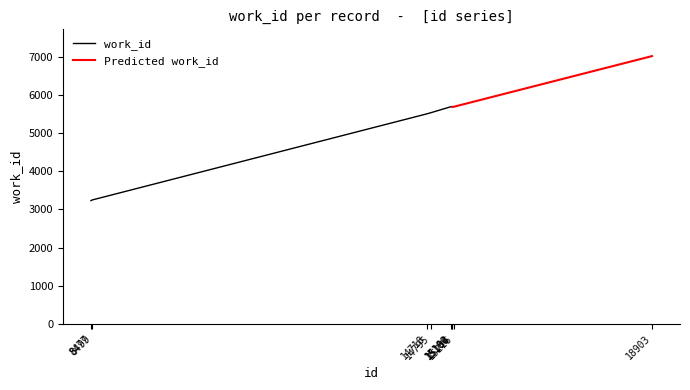

What is the sum of all values?

47257